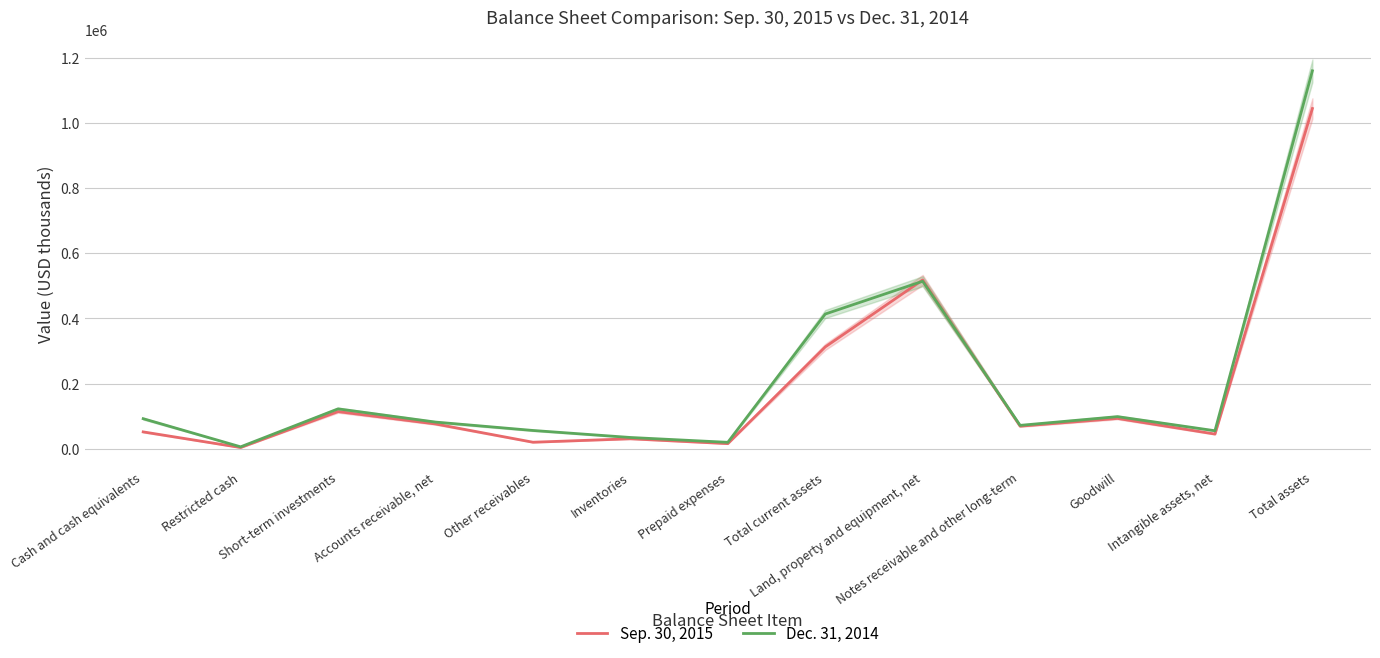

At which category is the sum across all series the highest?

Total assets